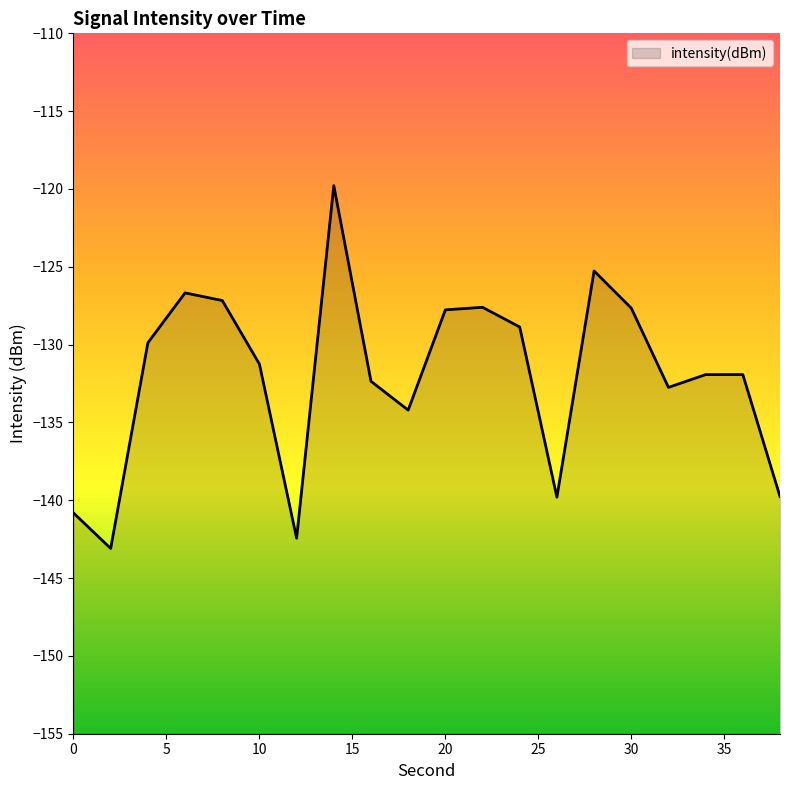

What is the maximum value shown in the chart?

-119.8